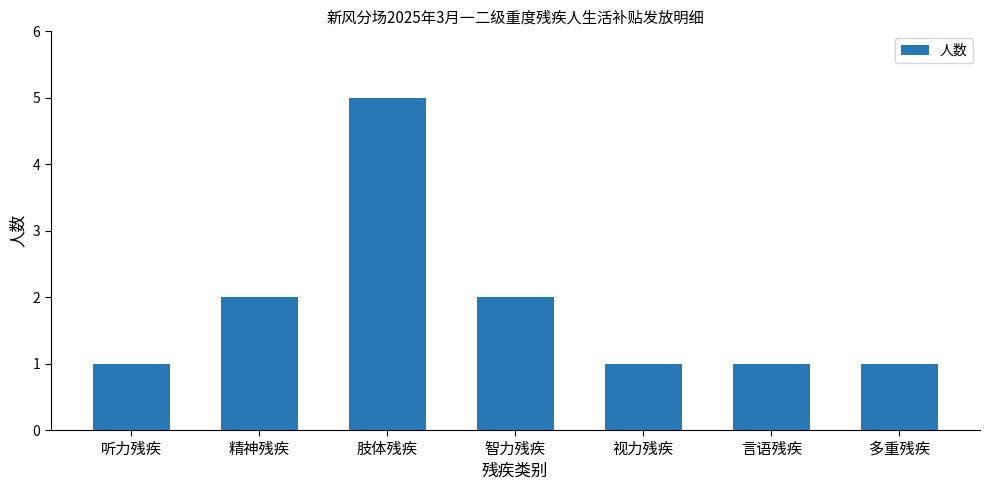

What position from the left is 听力残疾?

1